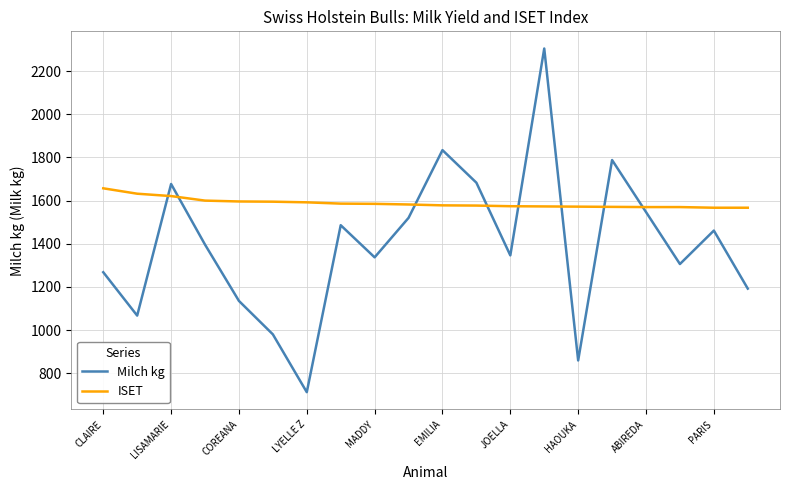

What is the difference between the maximum and minimum values in the Milch kg series?

1593